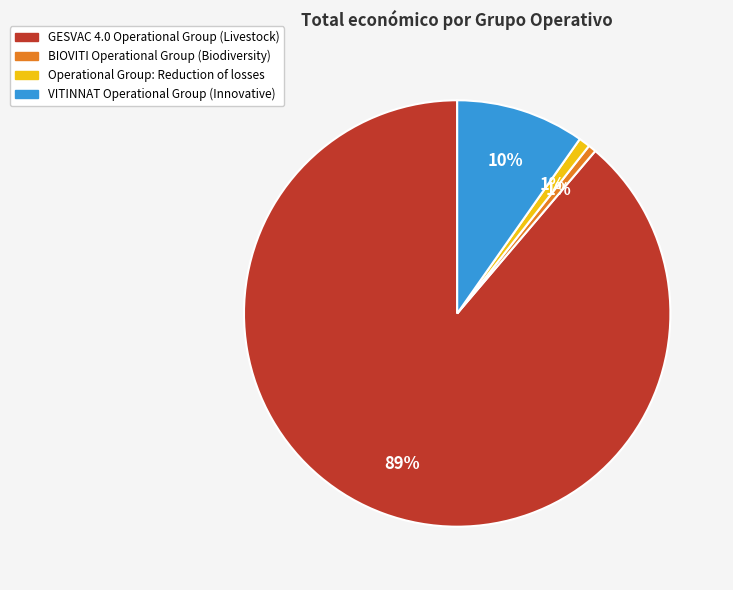

To the nearest percent, what is the difference between the VITINNAT Operational Group and Operational Group: Reduction of losses slice percentages?

9%